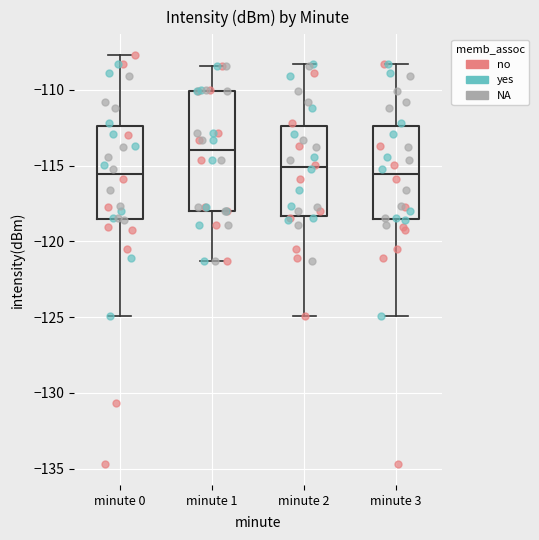

Which box is the tallest, from its lower edge to its upper edge?

minute 1